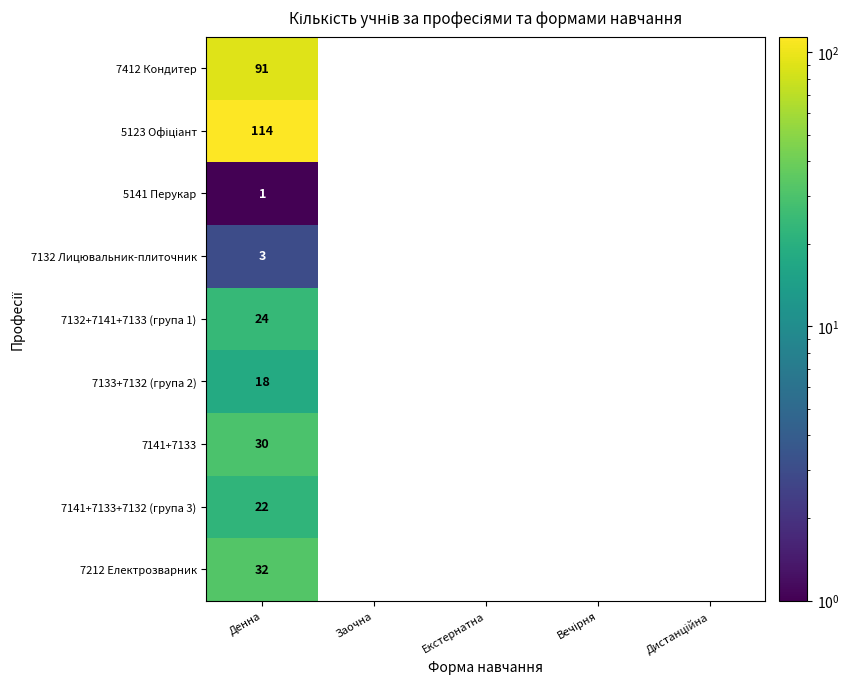

The 7412 Кондитер series shows 91.0 at Денна. True or false?

True